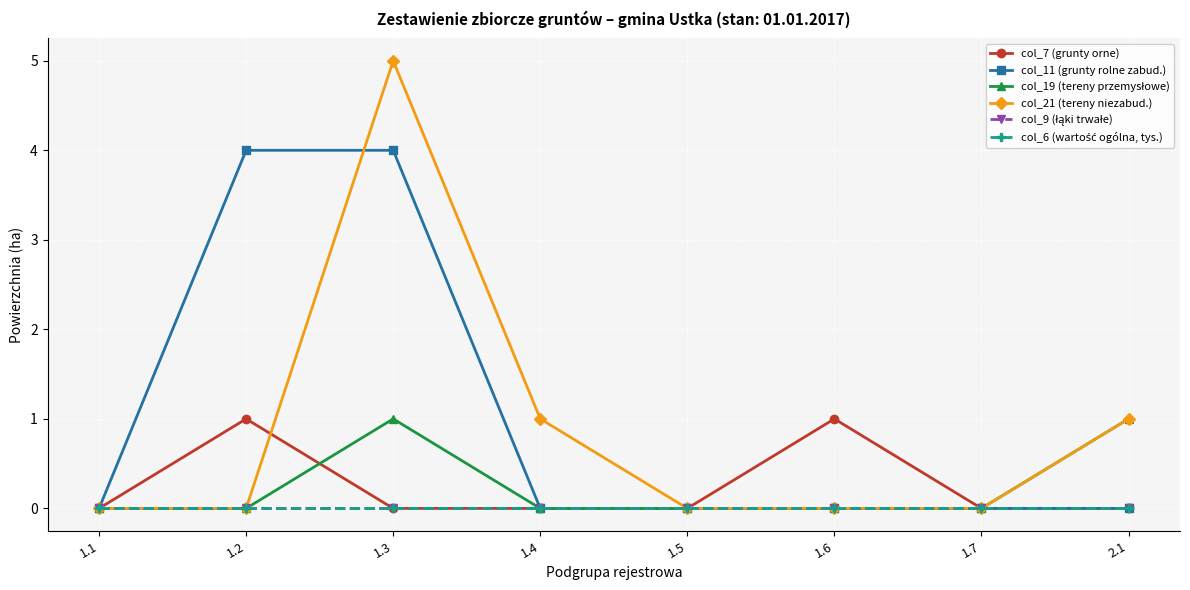

What is the greatest value displayed?

5